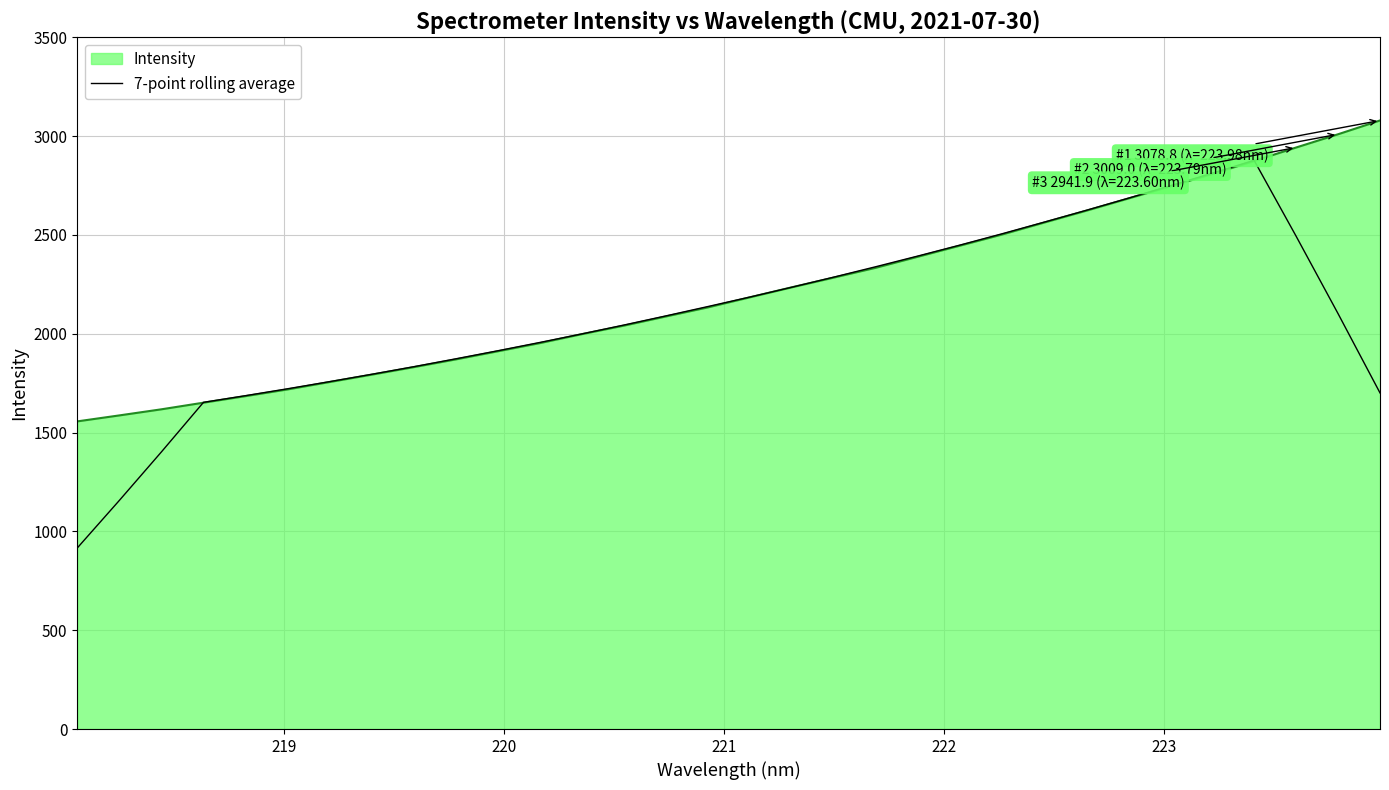

How many lines are shown in the chart?

2